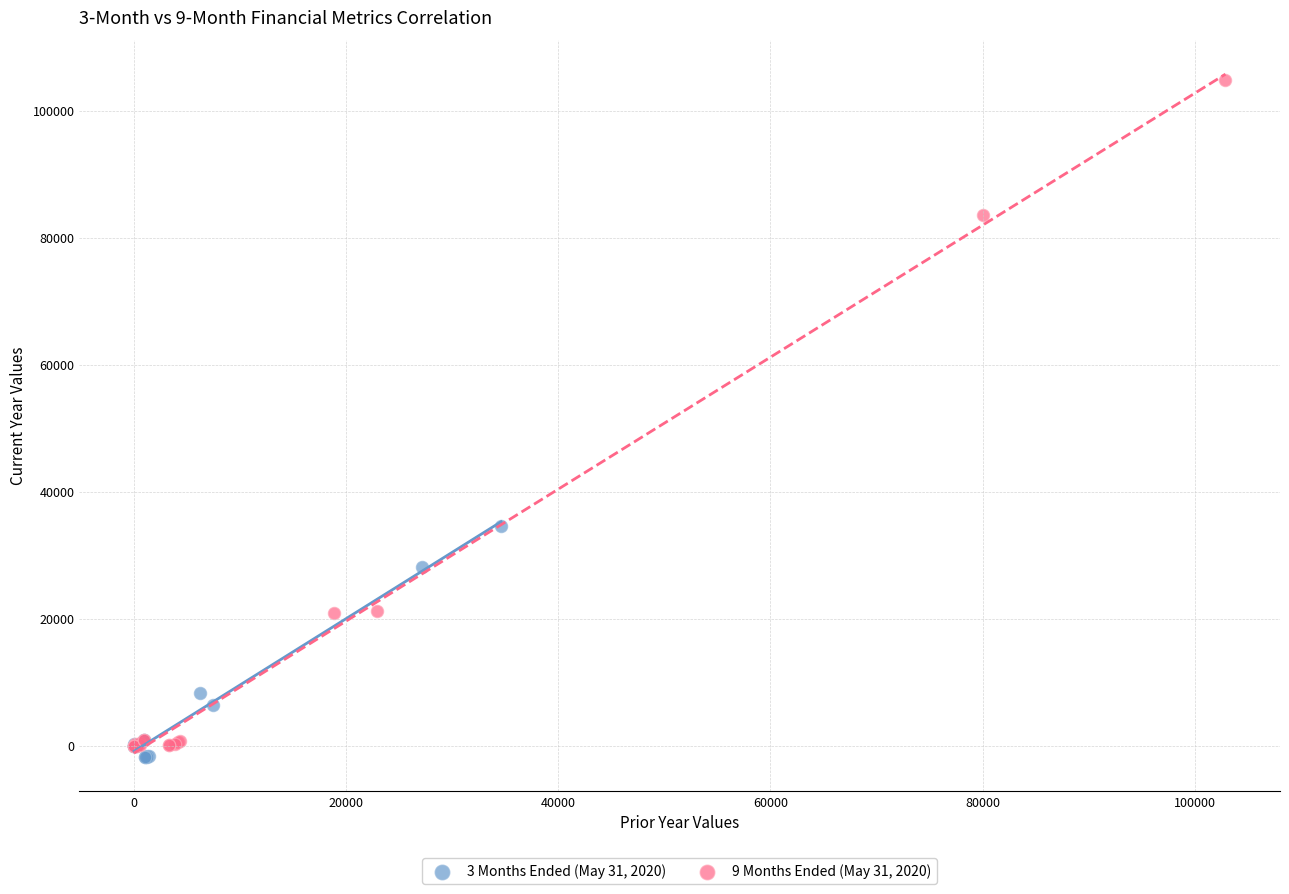

Which series has the widest spread of Y values?

9 Months Ended (May 31, 2020)